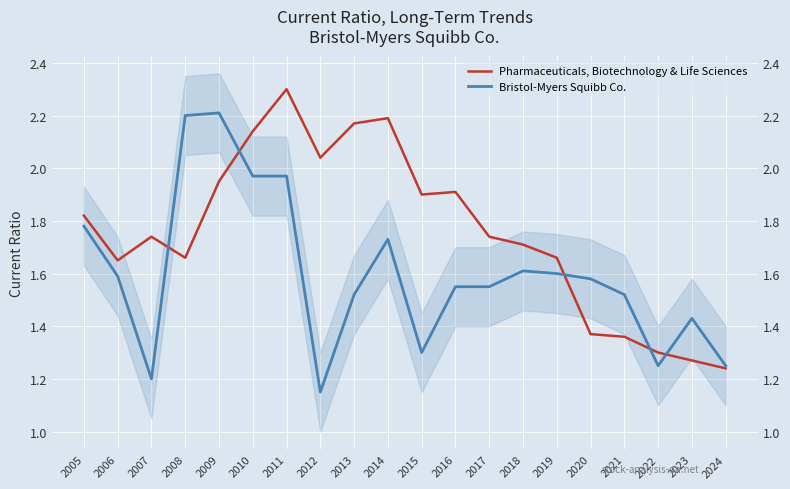

Between which two adjacent categories do Bristol-Myers Squibb Co. and Pharmaceuticals, Biotechnology & Life Sciences first intersect?

2007 and 2008